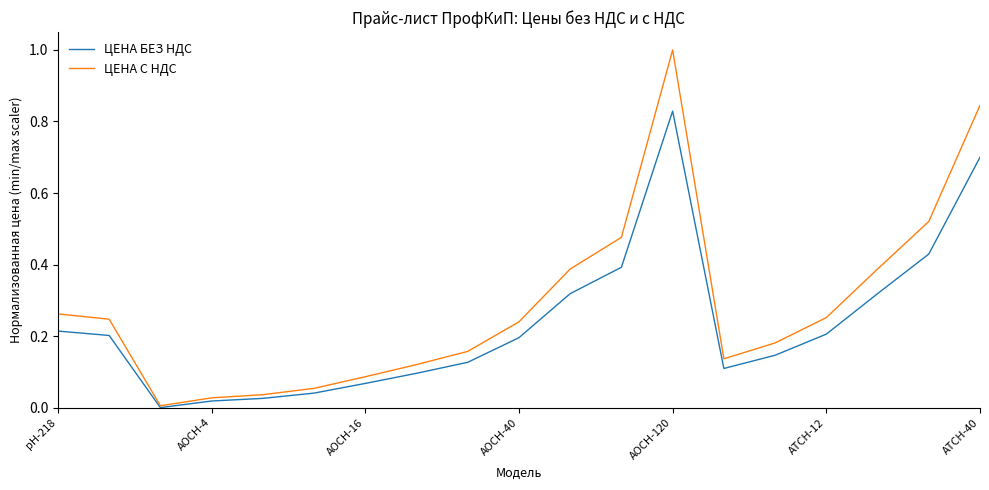

Rank the series by their maximum value, from highest to lowest.

ЦЕНА С НДС, ЦЕНА БЕЗ НДС